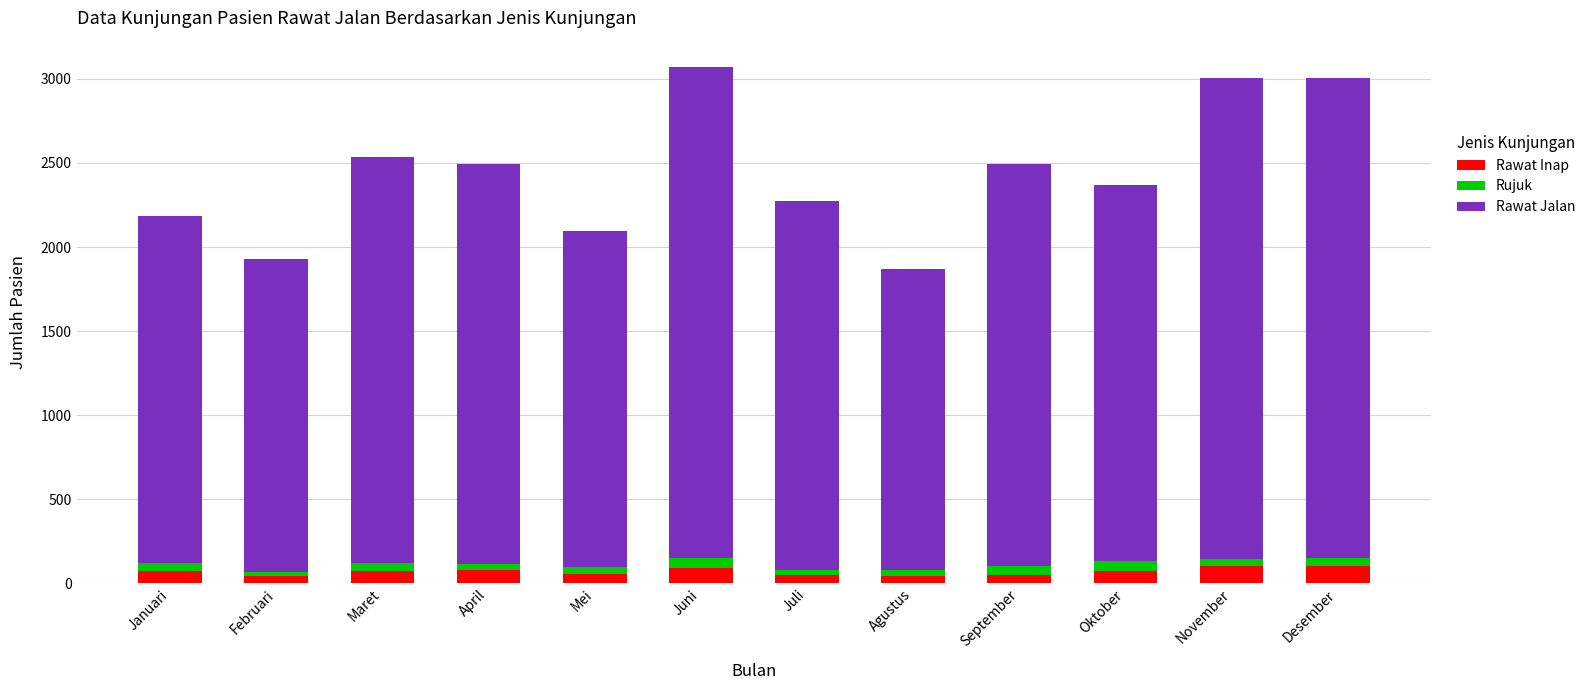

The Rawat Inap series shows 71 at Maret. True or false?

True